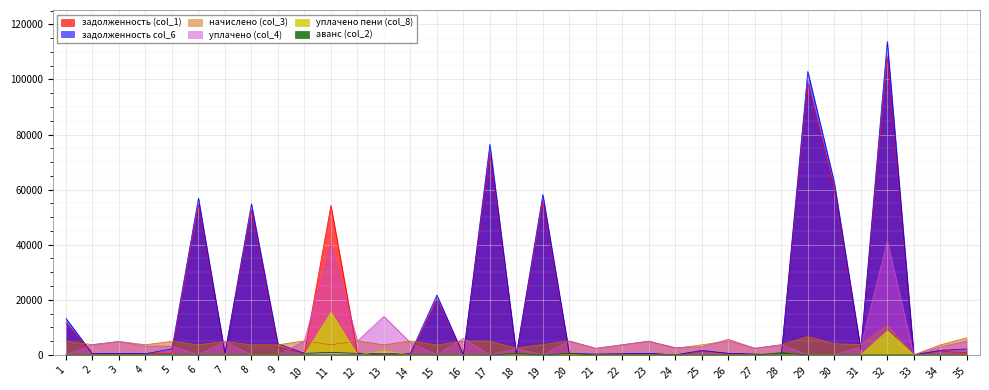

True or false: уплачено пени (col_8) and задолженность col_6 cross at least once.

True